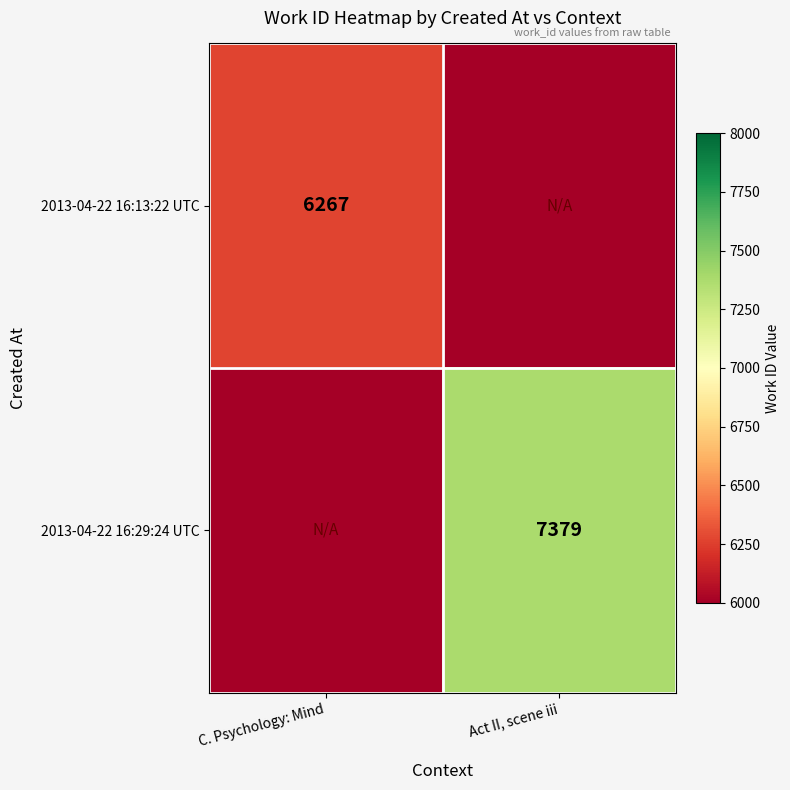

What is the total value across all series at C. Psychology: Mind?

6893.7